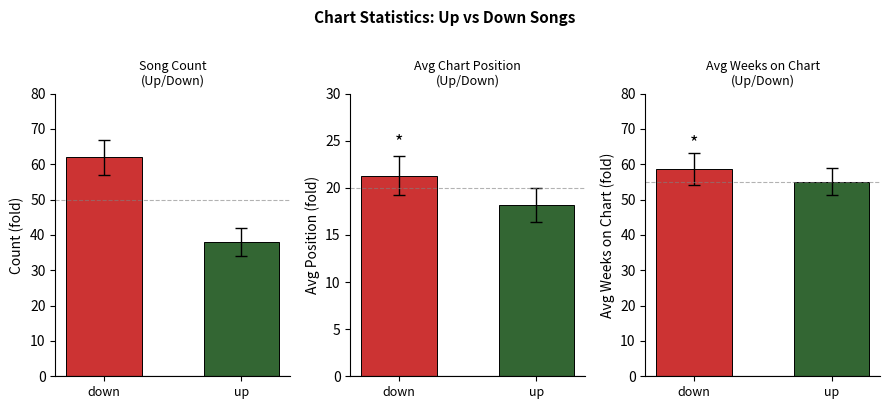

What is the sum of all Avg Position values?

39.5